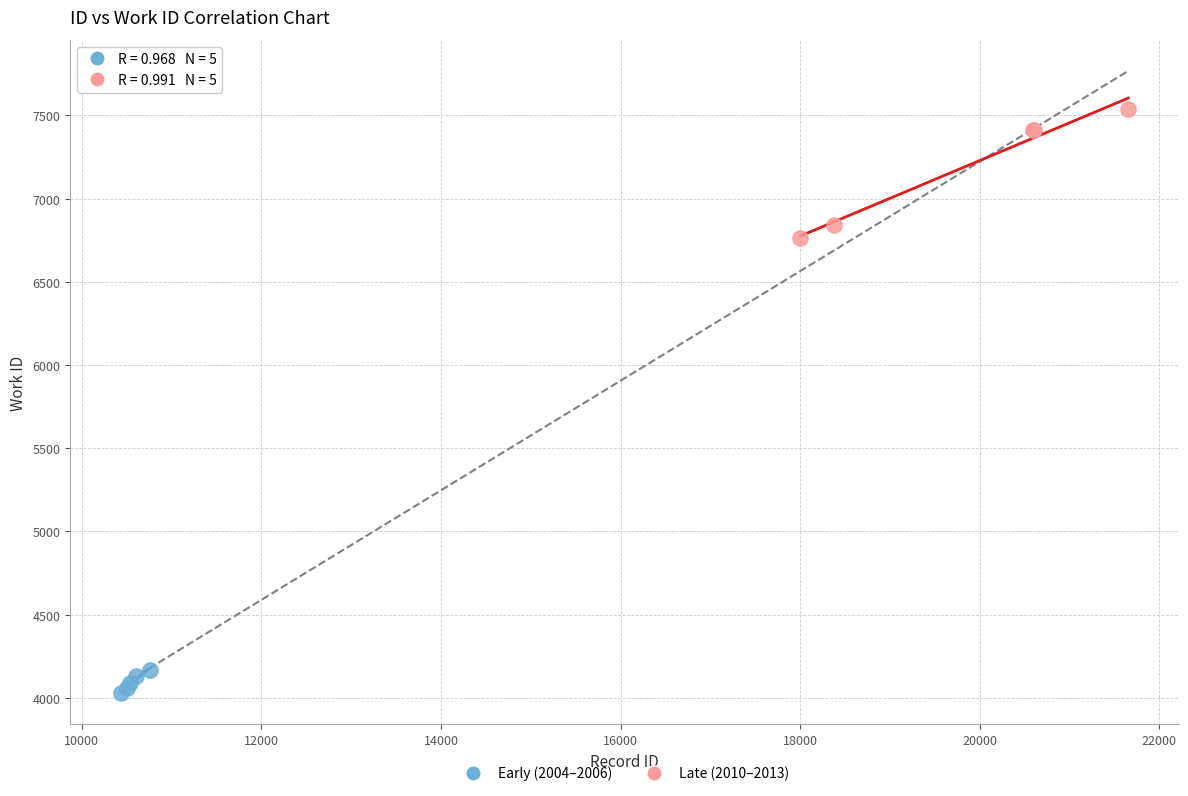

What are all the series names shown in the legend?

Early (2004–2006), Late (2010–2013)